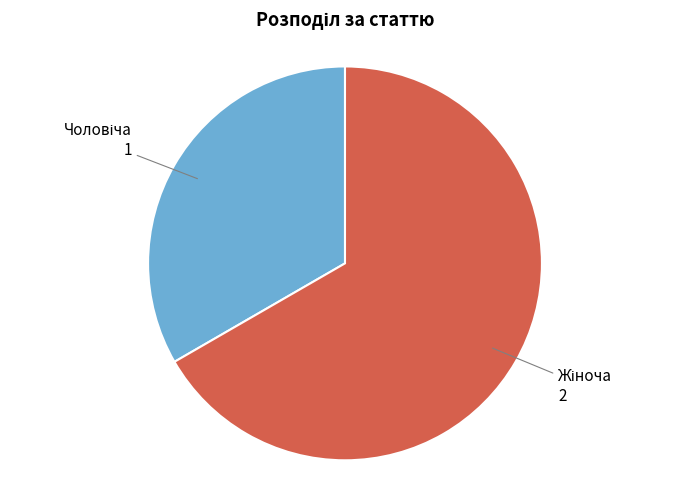

How many slices are in this pie chart?

2